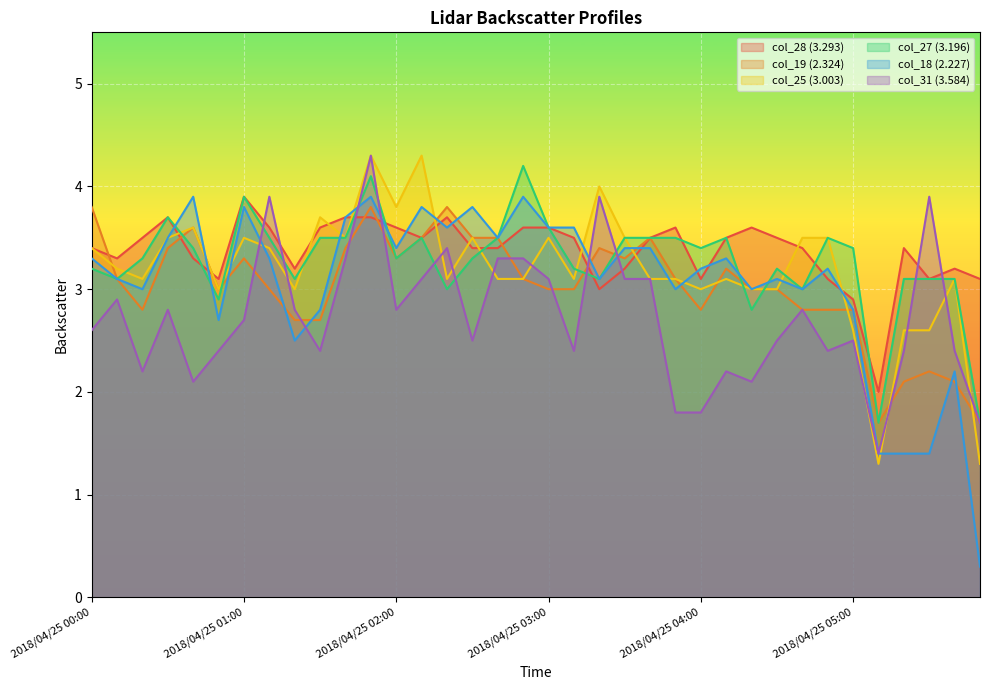

Which series has the largest total across all categories?

col_28 (3.293)